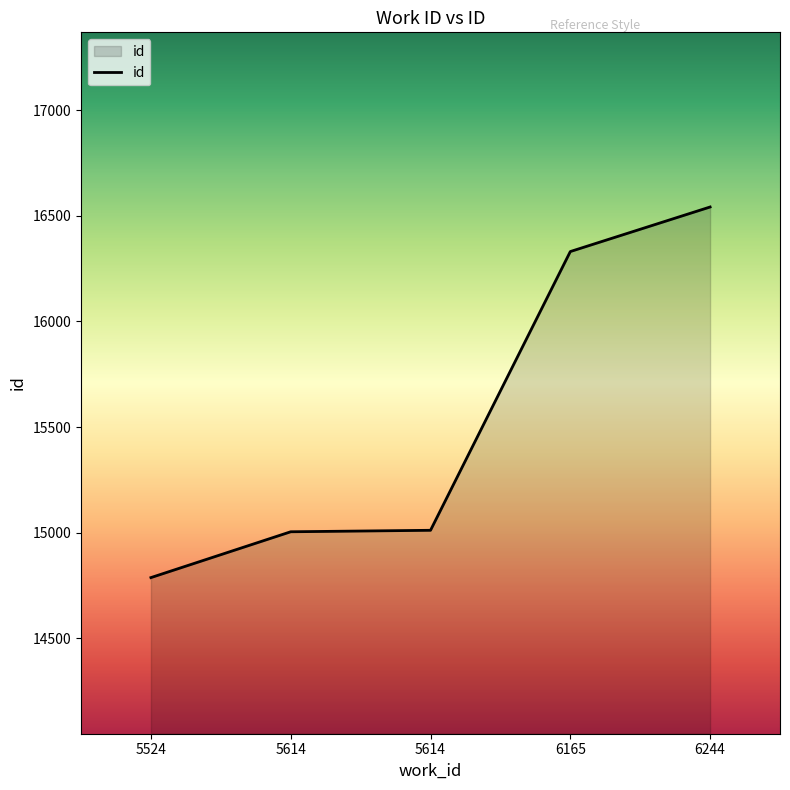

Reading left to right, list all the values displayed in this chart.

5524=14787	5614=15004	5614=15011	6165=16331	6244=16542